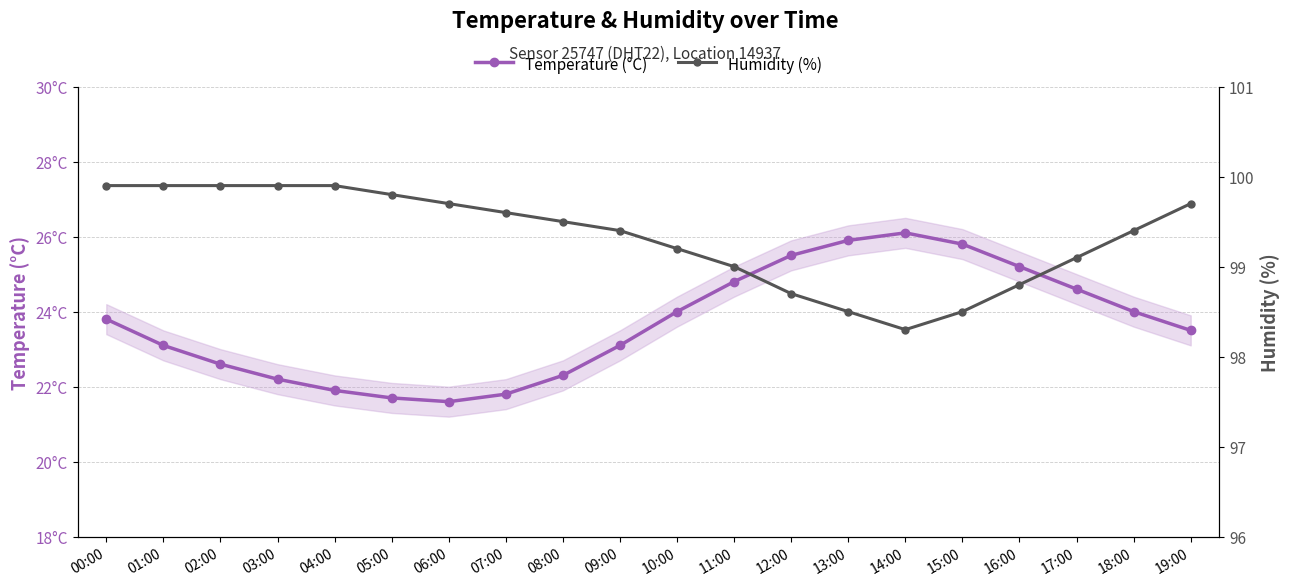

True or false: Temperature (°C) and Humidity (%) cross at least once.

False